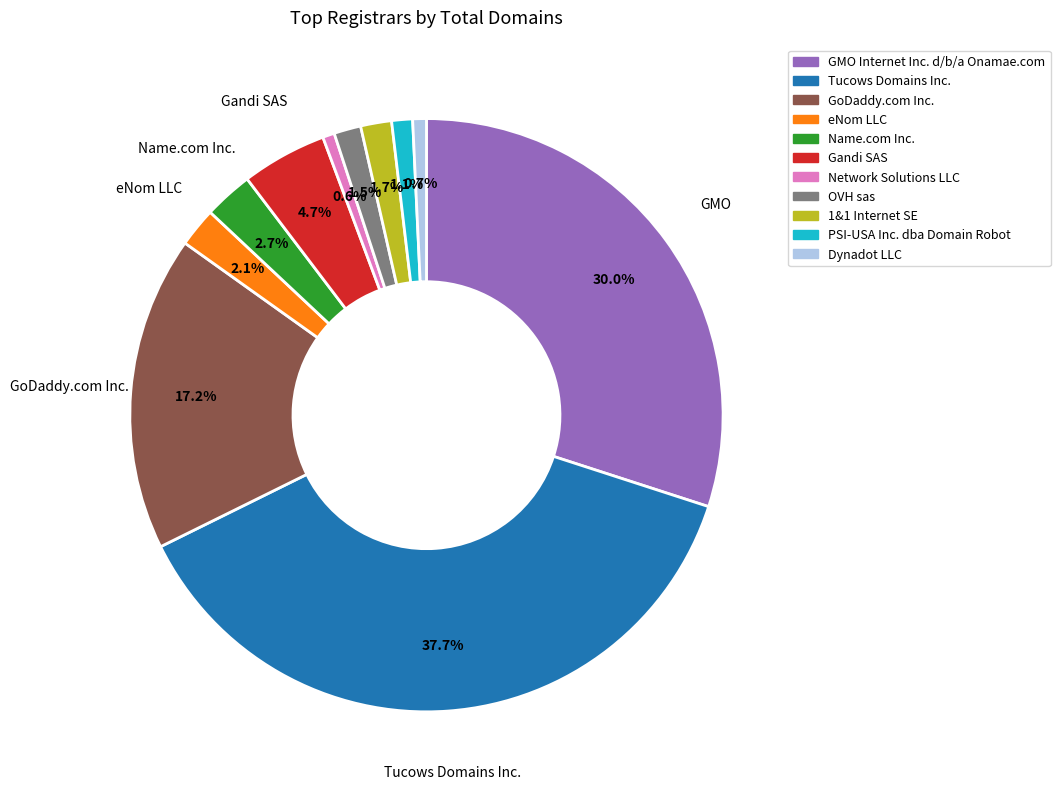

What is the largest slice in the pie chart?

Tucows Domains Inc.